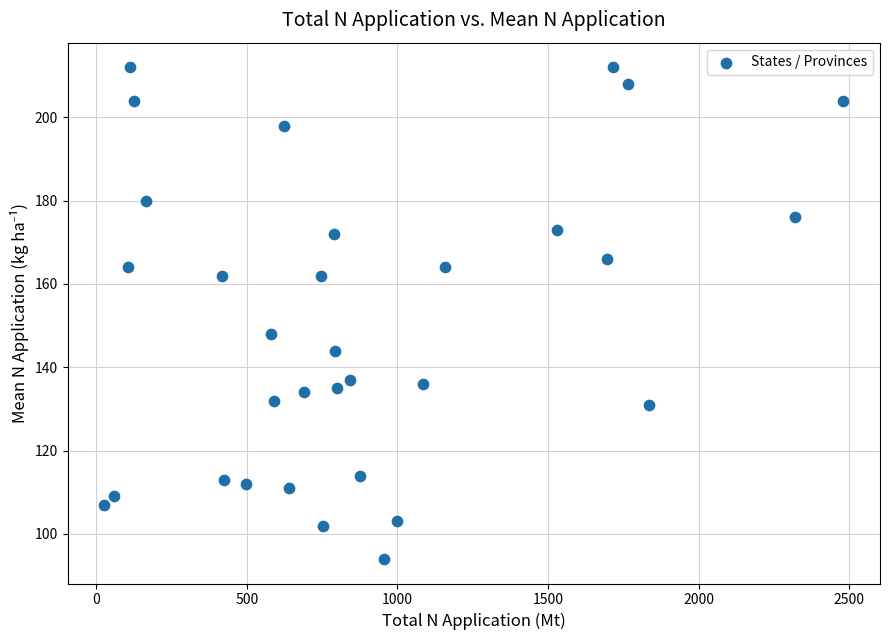

What Y value in the scatter plot is closest to 153?

148